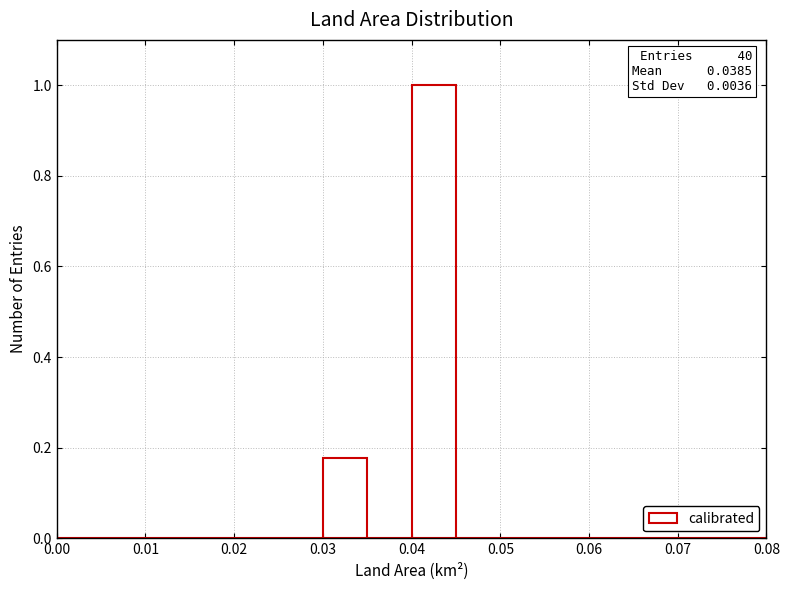

Over which range of the x-axis is the bar tallest?

0.040 to 0.045